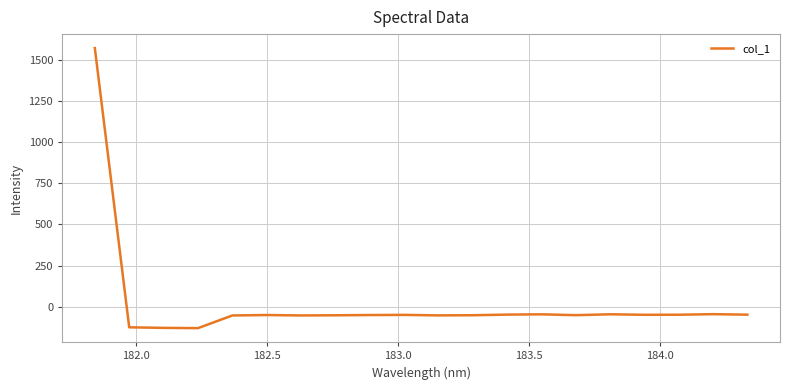

Does the chart display data point markers on the line(s)?

No